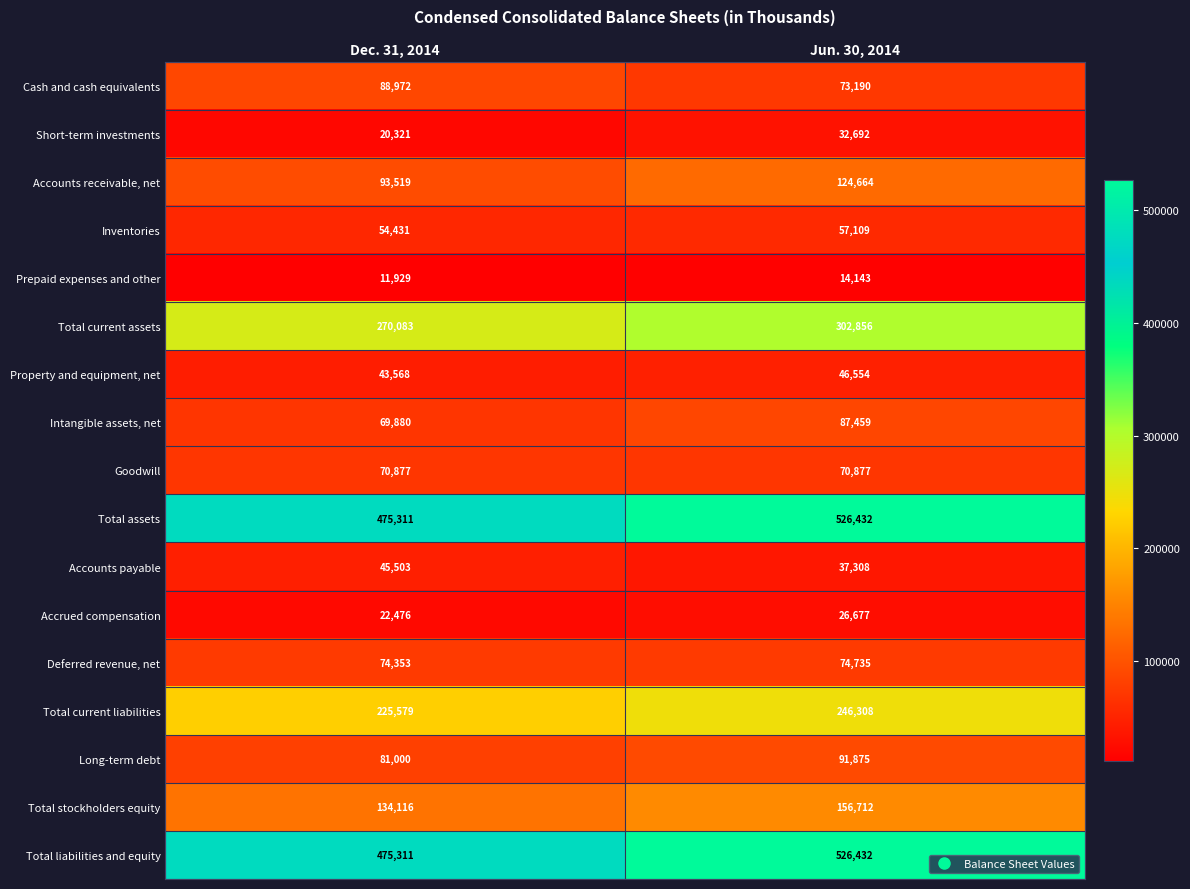

What is the difference between the highest and lowest values at Dec. 31, 2014?

463382